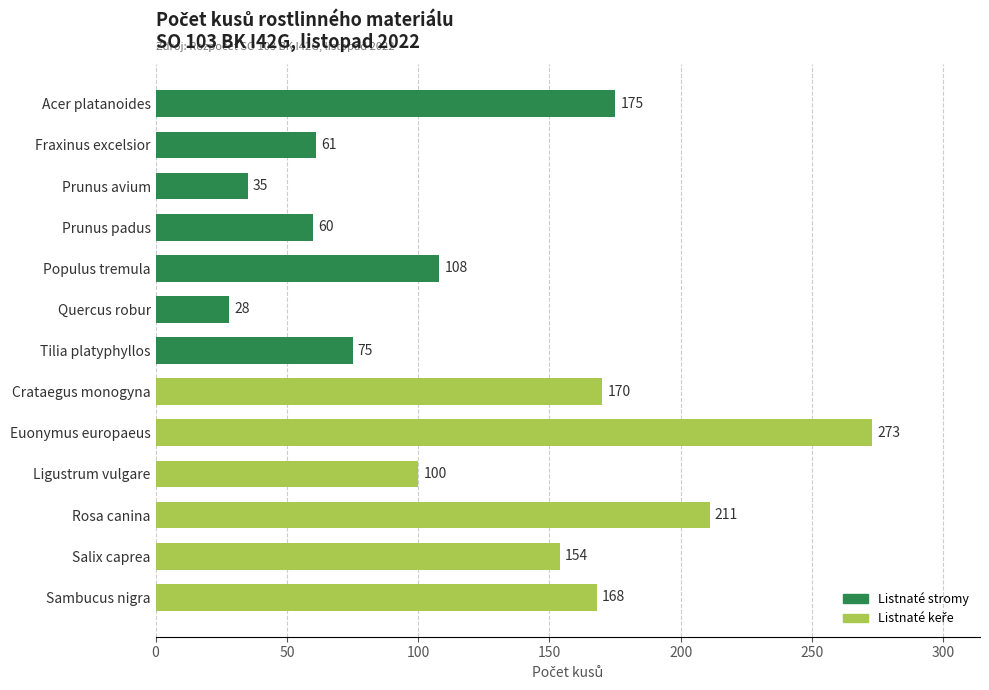

Approximately how many times larger is the value at Euonymus europaeus compared to Tilia platyphyllos?

3.6